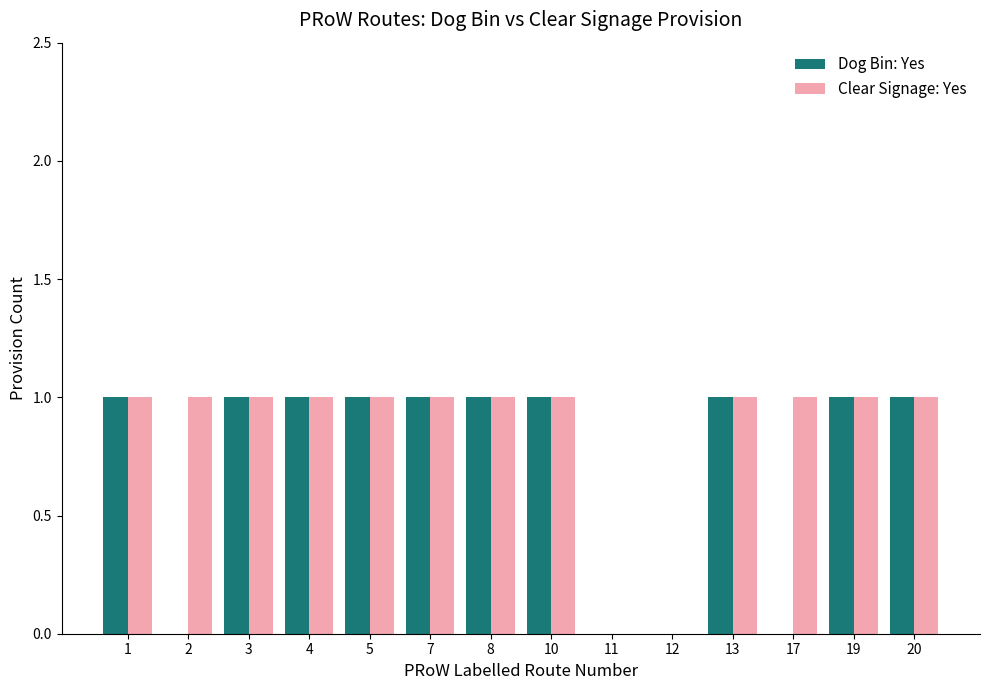

What is the sum of all Dog Bin: Yes values?

10